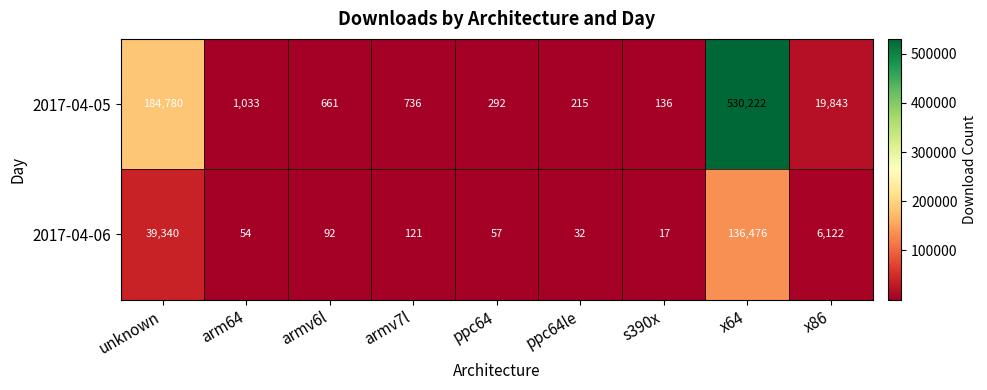

List the series in order of their peak value, highest first.

2017-04-05, 2017-04-06